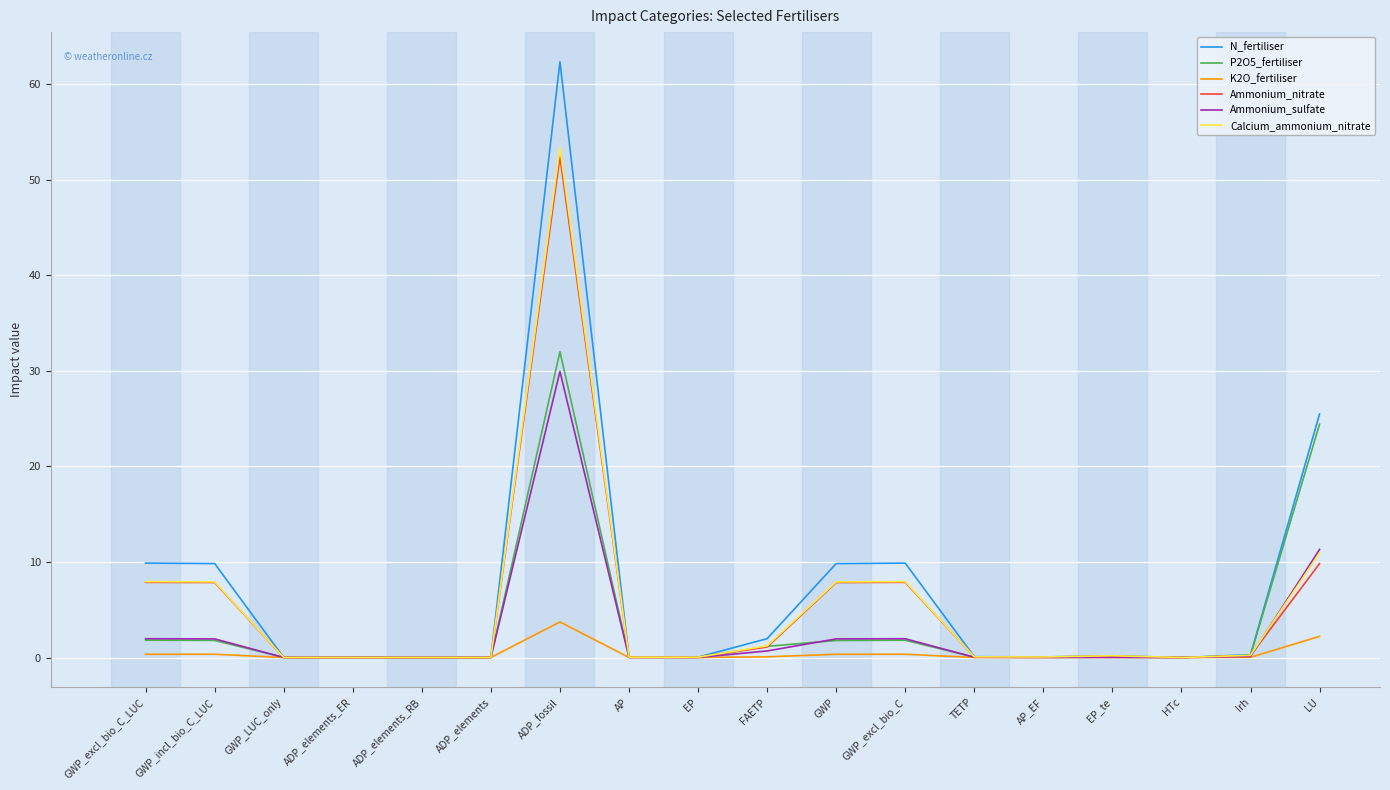

The value of P2O5_fertiliser at GWP_LUC_only is 0.0. True or false?

True